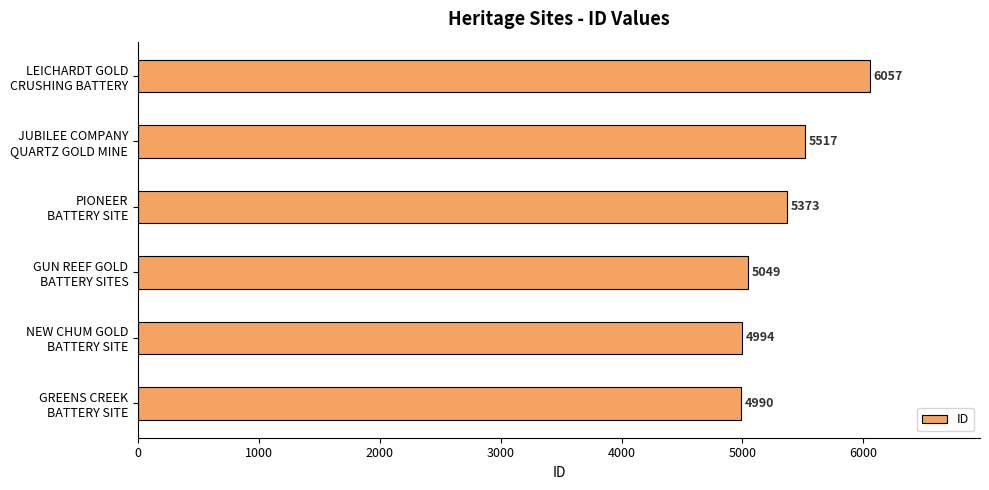

What is the greatest value displayed?

6057